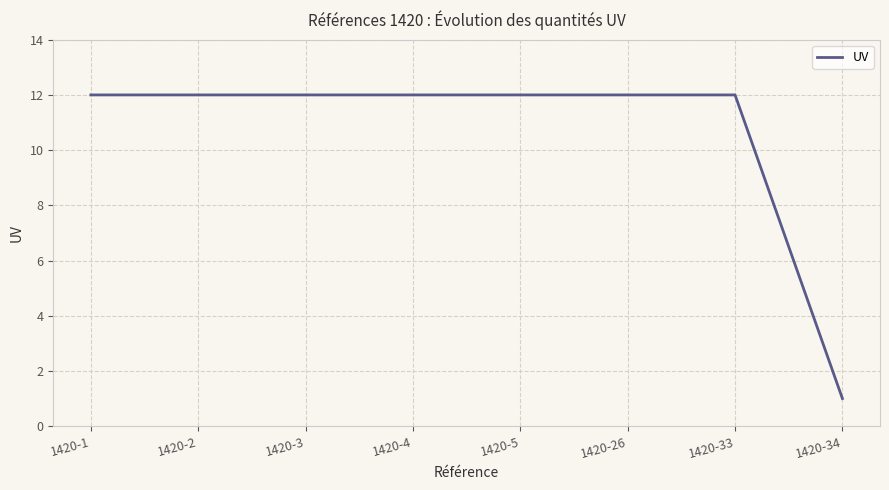

What is the difference between the maximum and minimum values?

11